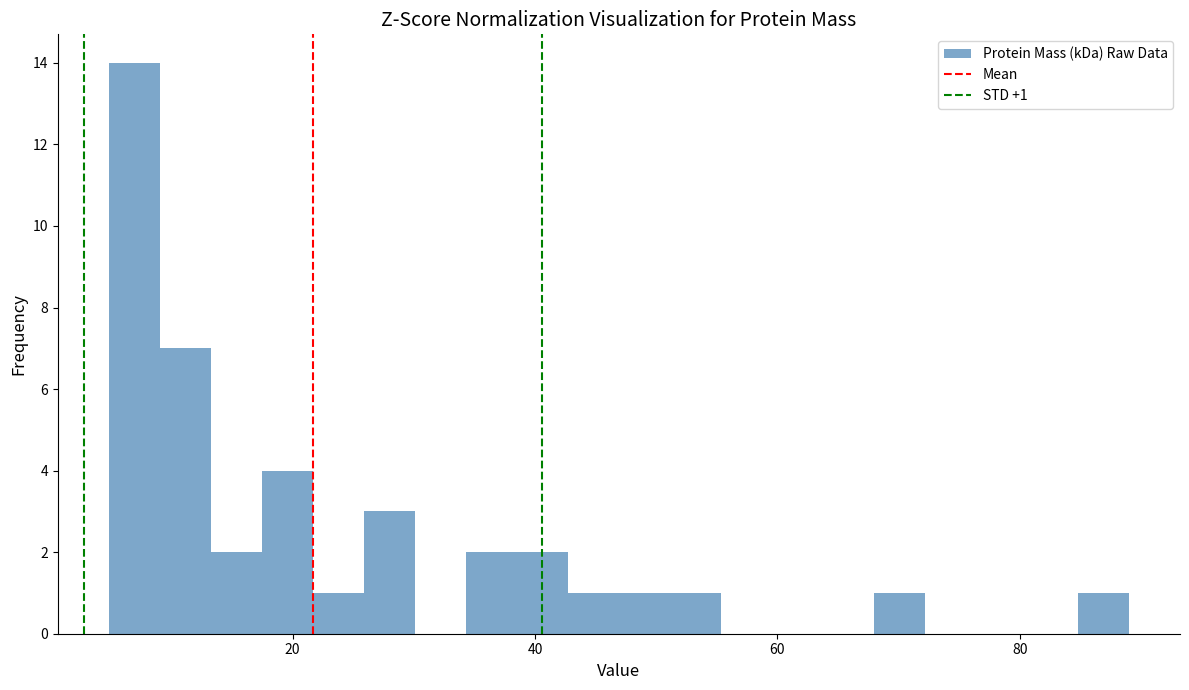

Read against the x-axis, roughly where is the centre of the tallest bar?

6